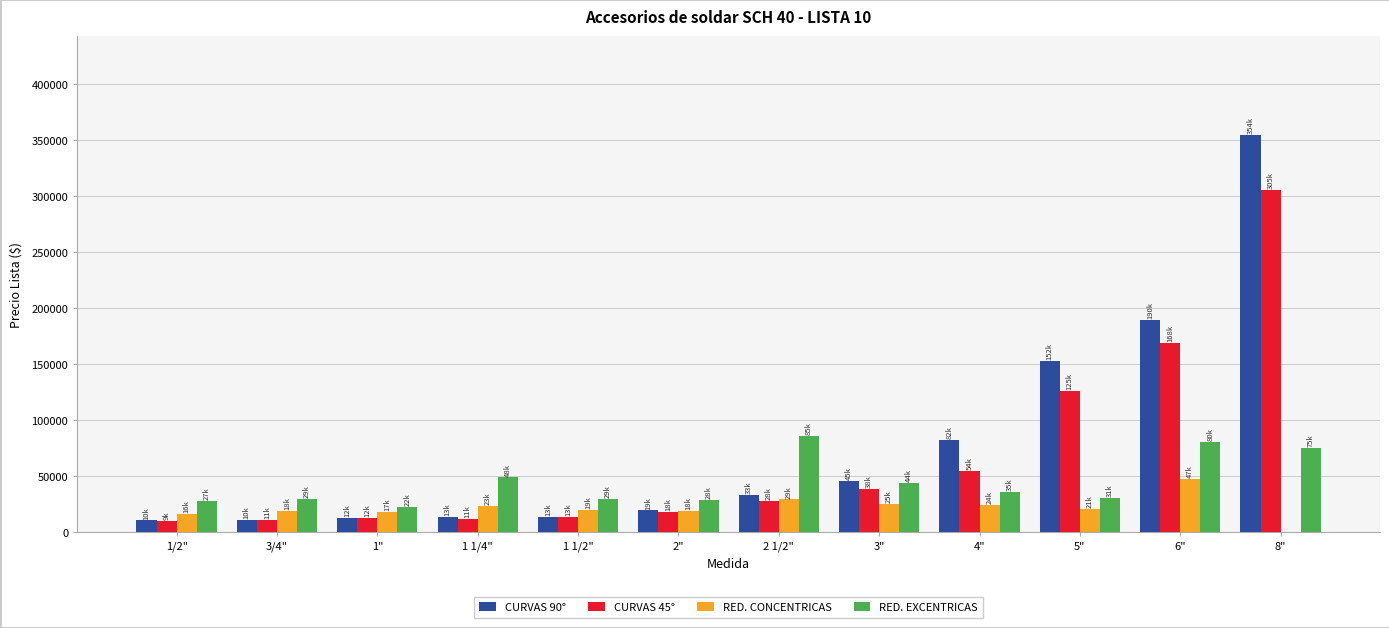

What is the total value across all series at 3/4"?

68173.4